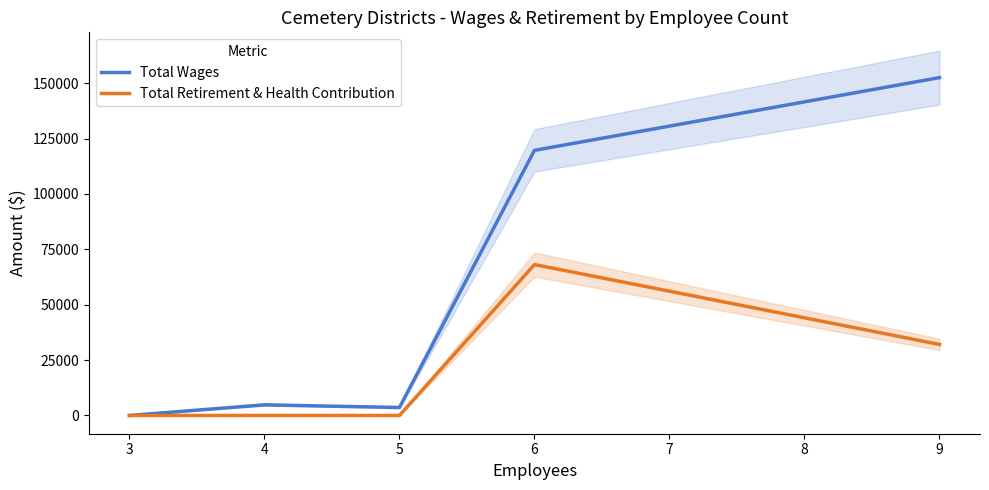

True or false: Total Retirement & Health Contribution and Total Wages cross at least once.

False